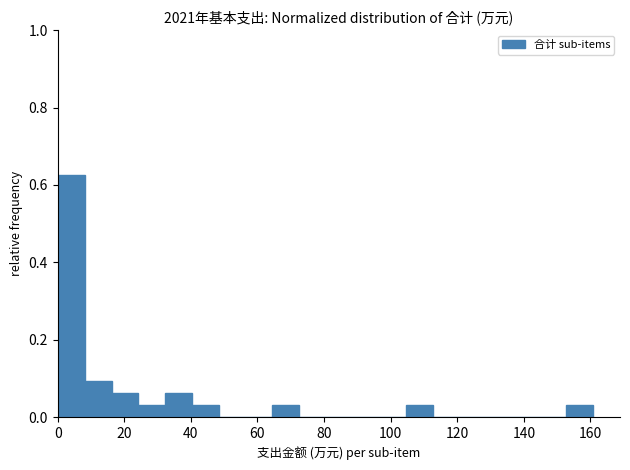

Reading left to right, list every bar in this chart as the range it spans on the x-axis followed by its height. Neither the bar edges nor the heights are printed on the chart, so give them approximately, as read against the axes.

0 to 8: 0.62
8 to 16: 0.10
16 to 24: 0.06
24 to 32: 0.04
32 to 40: 0.06
40 to 48: 0.04
48 to 56: 0
56 to 64: 0
64 to 72: 0.04
72 to 80: 0
80 to 88: 0
88 to 96: 0
96 to 104: 0
104 to 112: 0.04
112 to 120: 0
120 to 128: 0
128 to 136: 0
136 to 144: 0
144 to 152: 0
152 to 160: 0.04